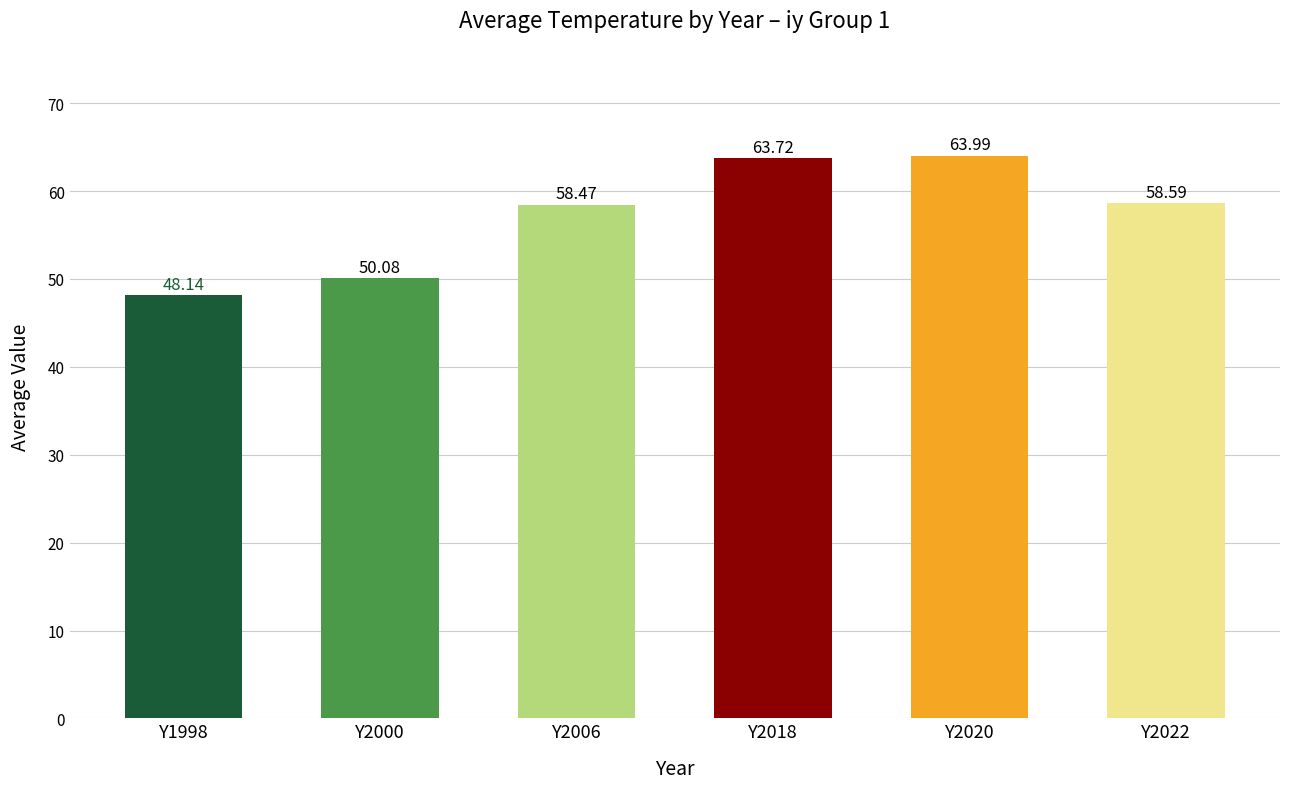

What is the difference between the maximum and minimum values?

15.9